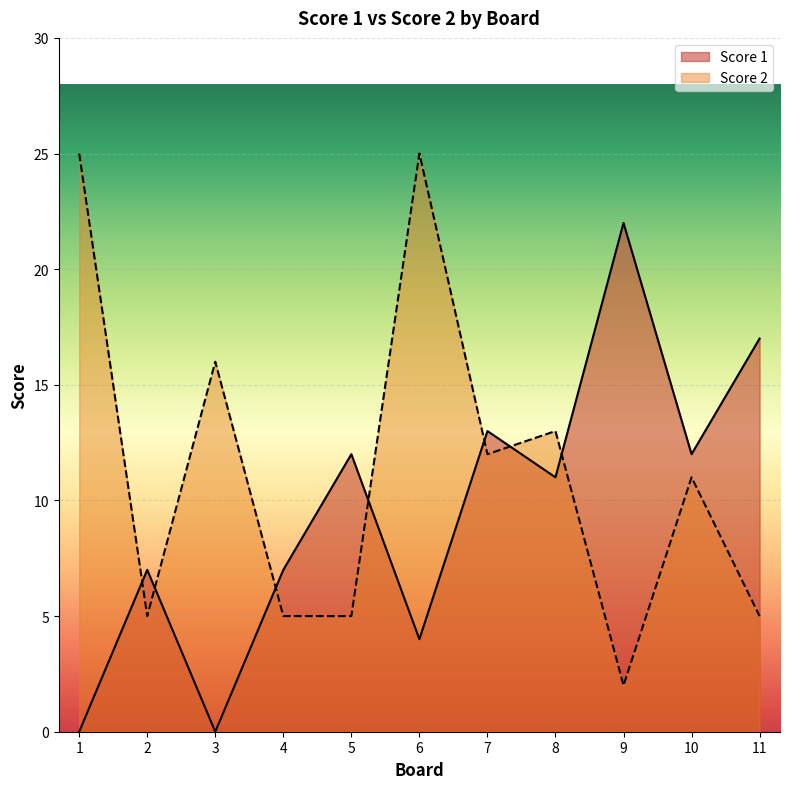

What is the value of the Score 1 point at the 5th from the left?

12